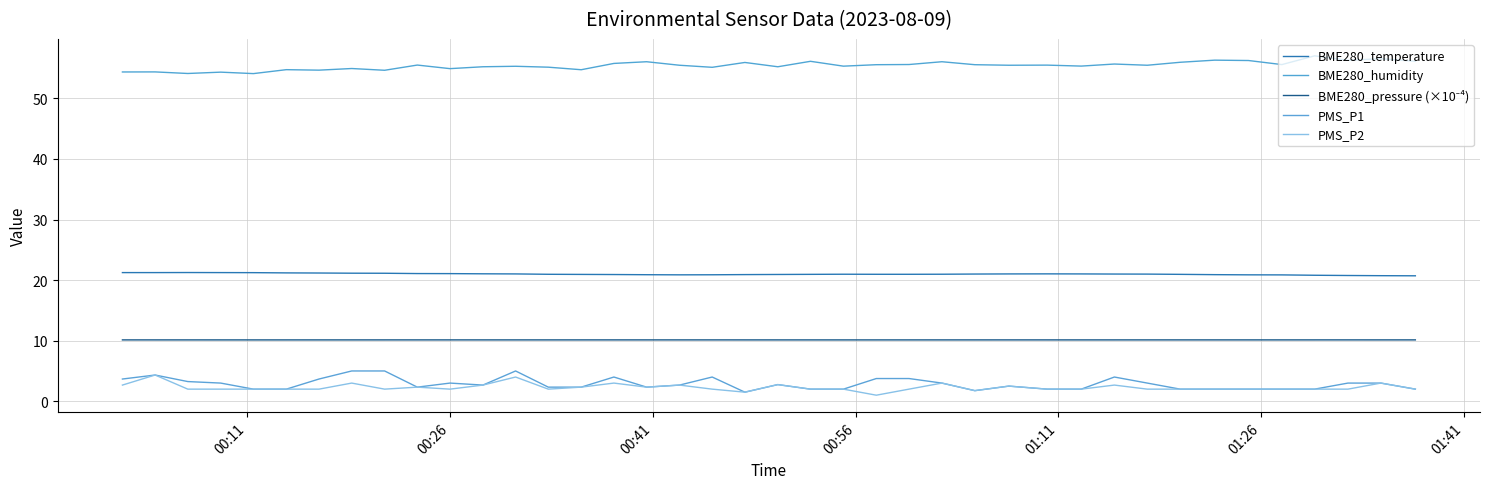

How many lines are shown in the chart?

5